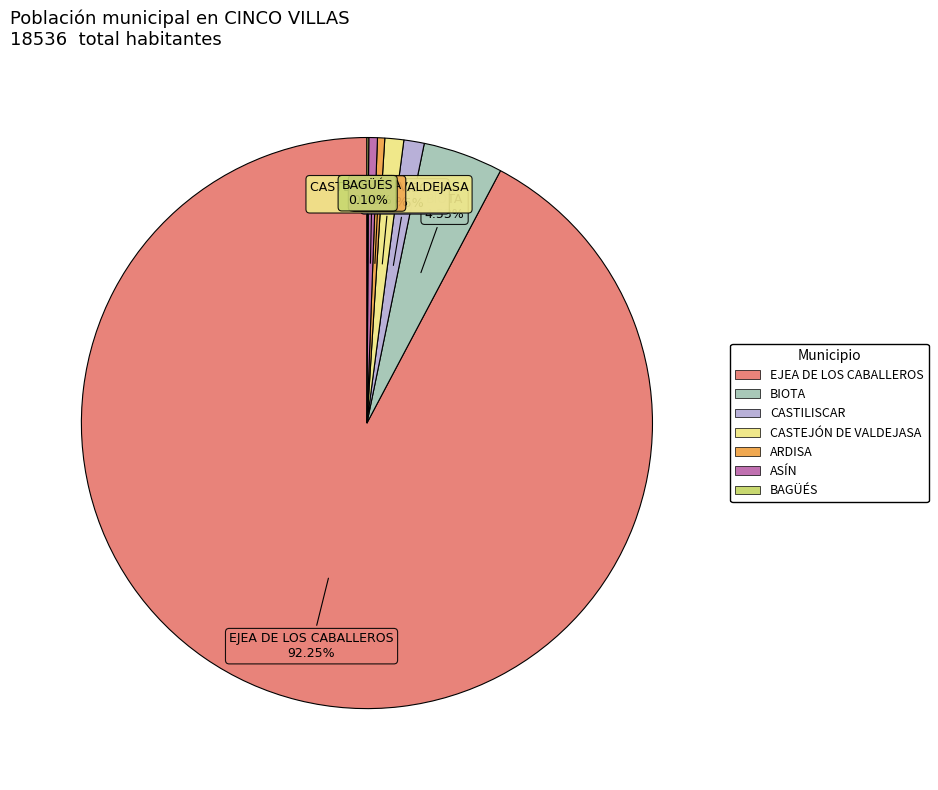

To the nearest percent, what is the average slice percentage?

14%